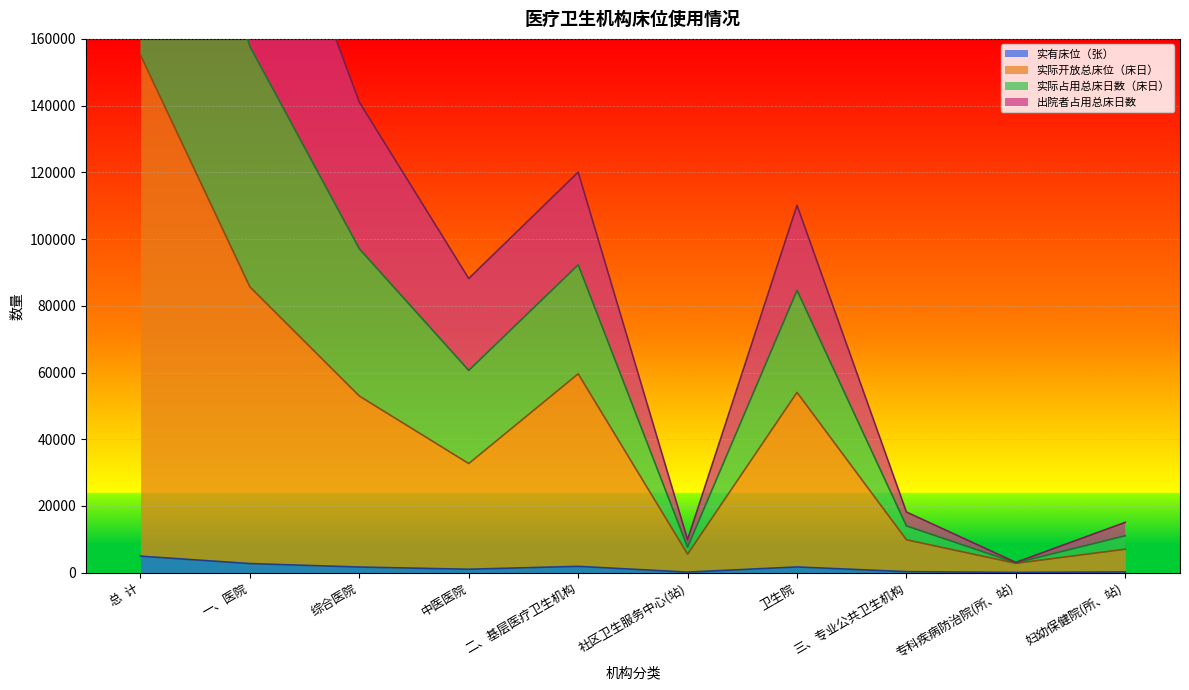

At which category is the sum across all series the highest?

总  计